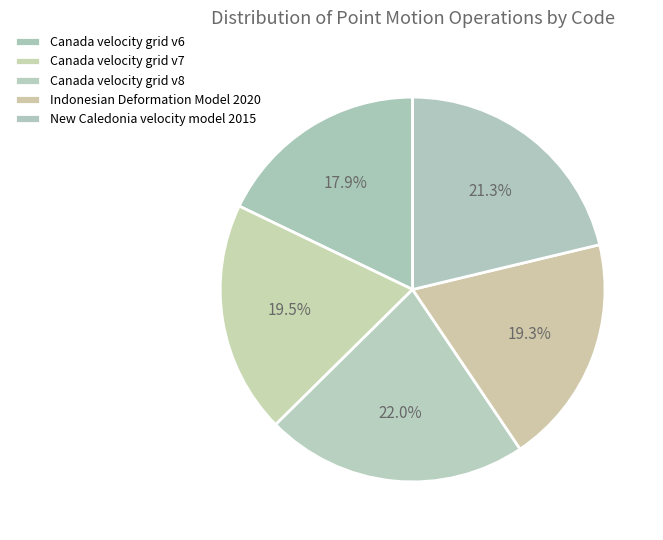

Count the number of slices in the pie.

5